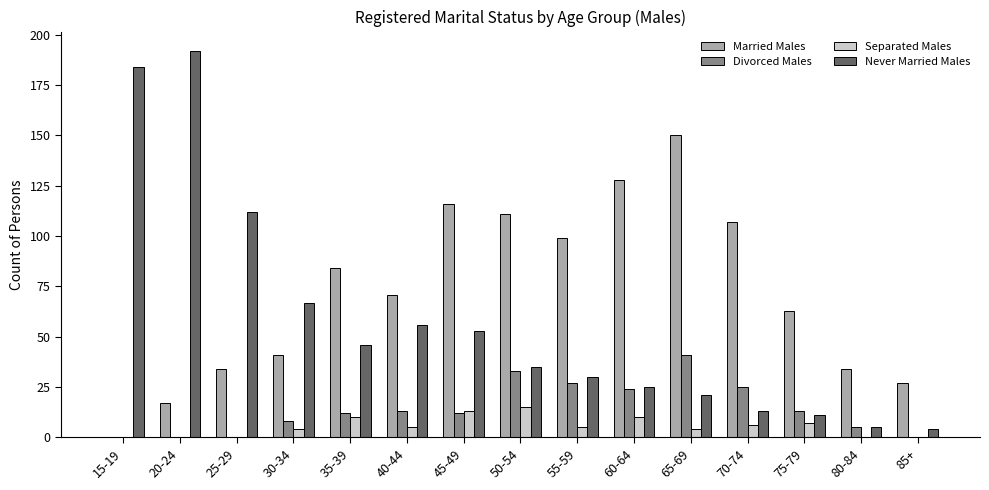

Where is Divorced Males nearest to the value 20?

60-64